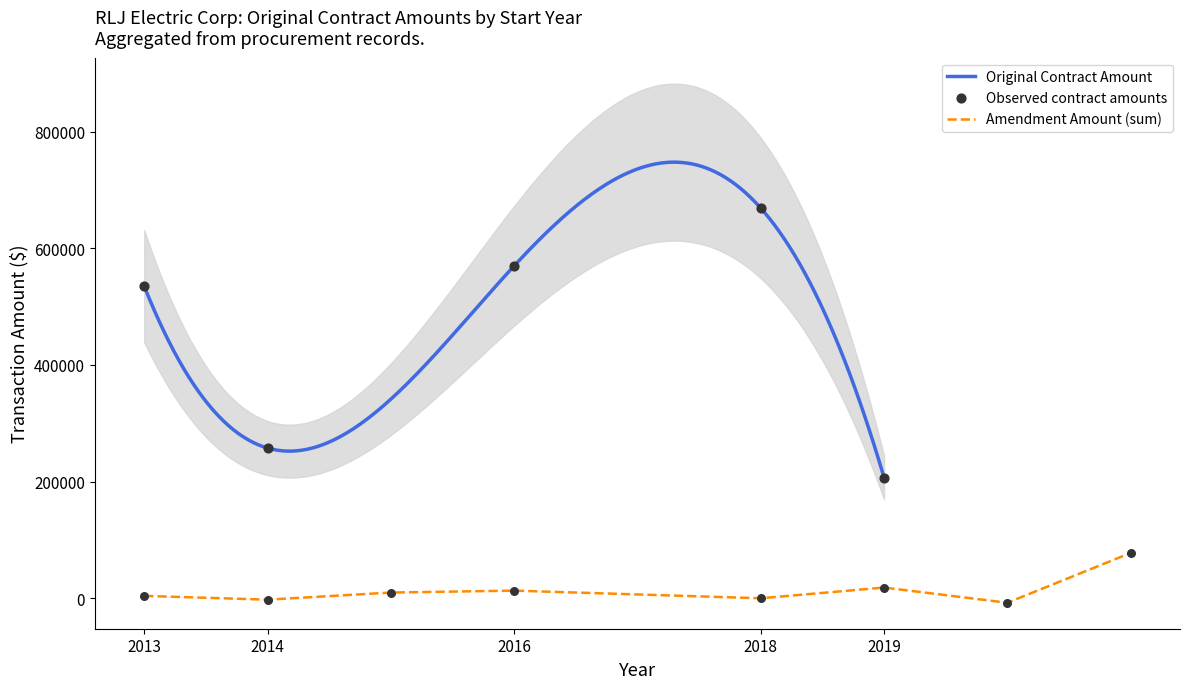

Between 2024 and 2015, which is larger?

2015